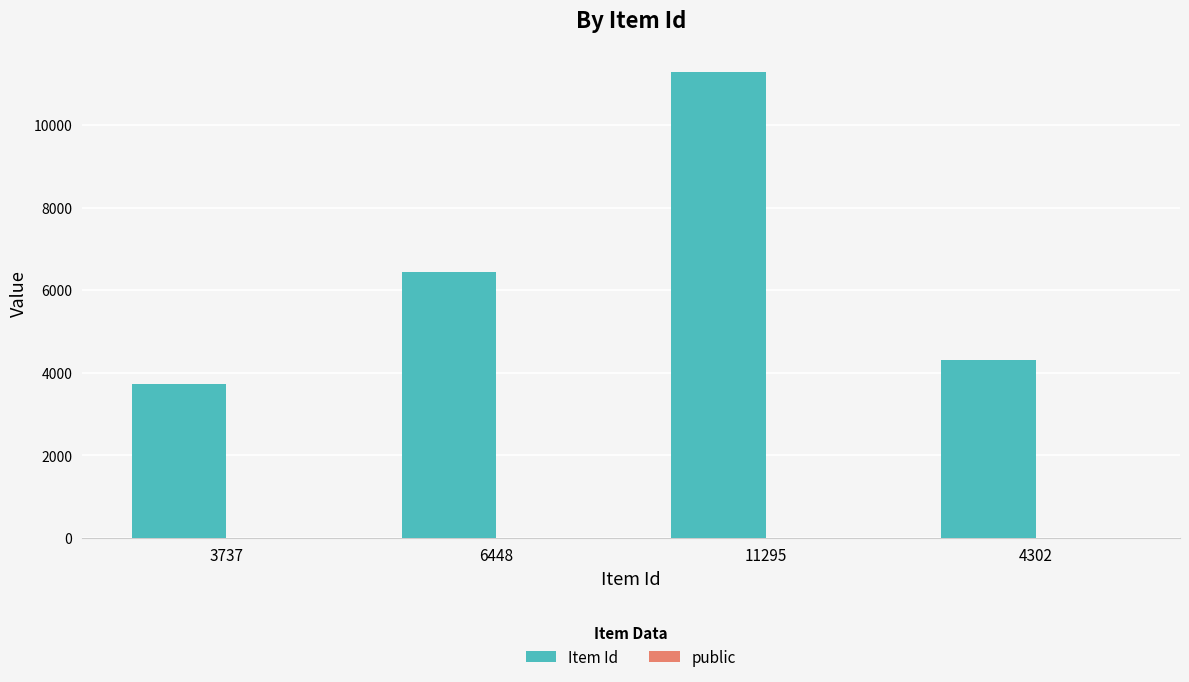

How many distinct data groups are displayed?

2